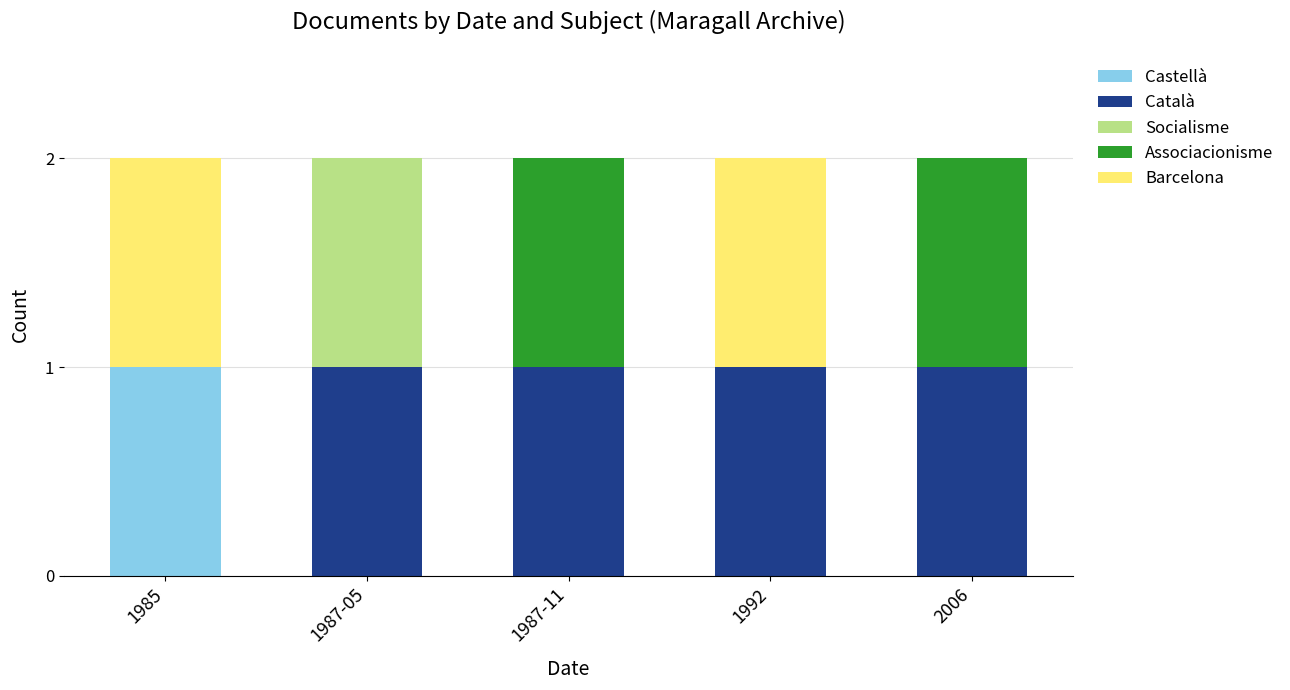

The Castellà series shows 0 at 1985. True or false?

False